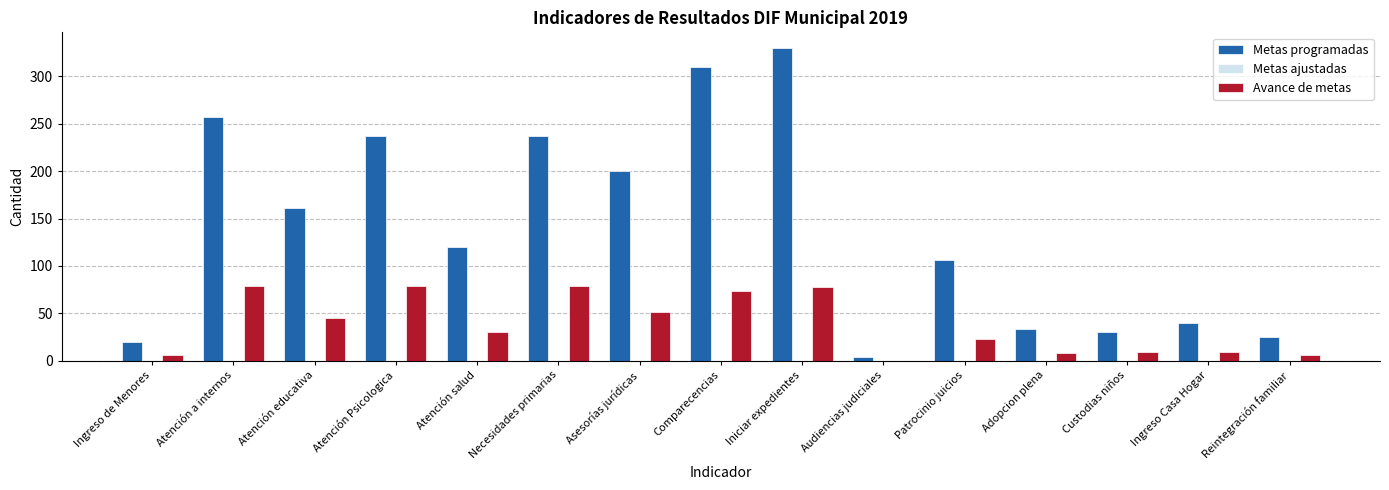

Read the Avance de metas value at Patrocinio juicios.

23